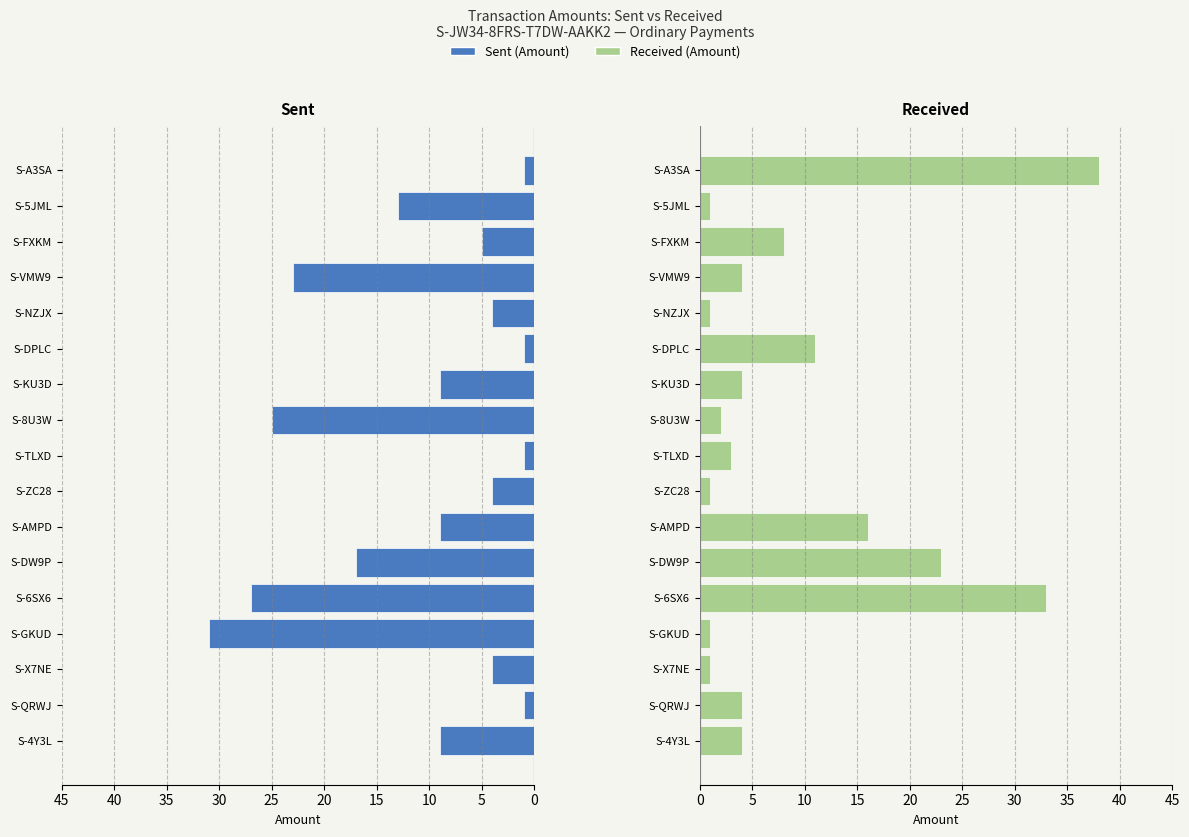

At how many categories does at least one series exceed -20?

17